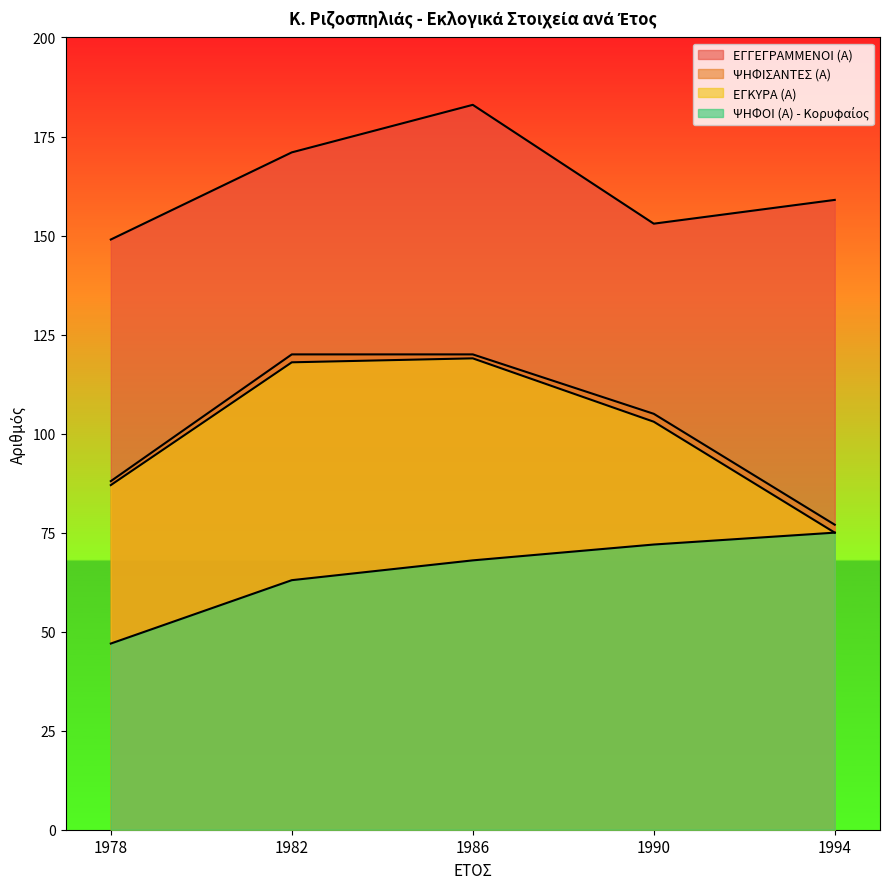

At which category is the sum across all series the highest?

1986